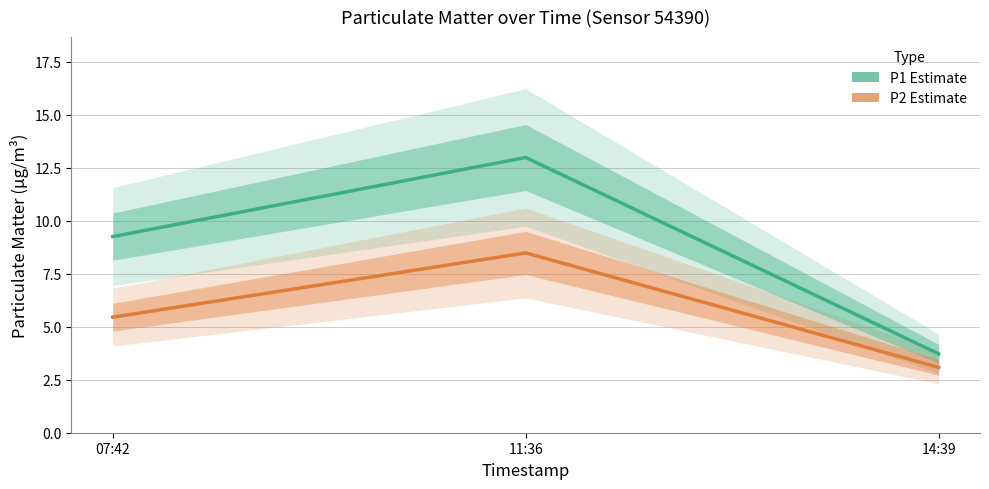

What is the value of the P2 point at the 2nd from the left?

8.5